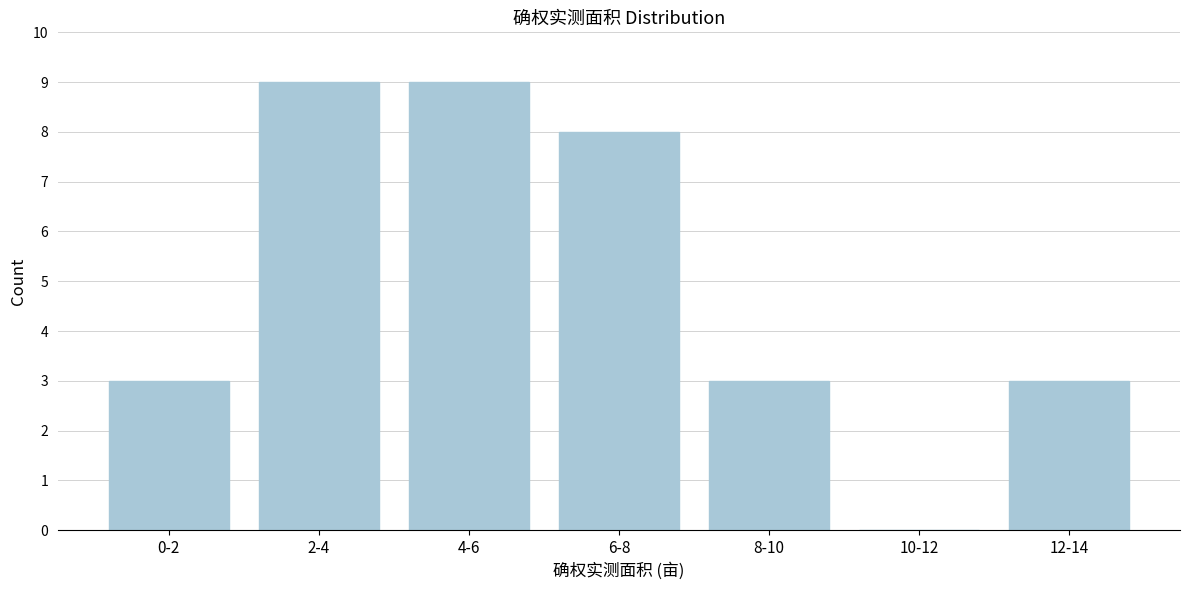

Reading left to right, list all the values displayed in this chart.

0-2=3	2-4=9	4-6=9	6-8=8	8-10=3	10-12=0	12-14=3